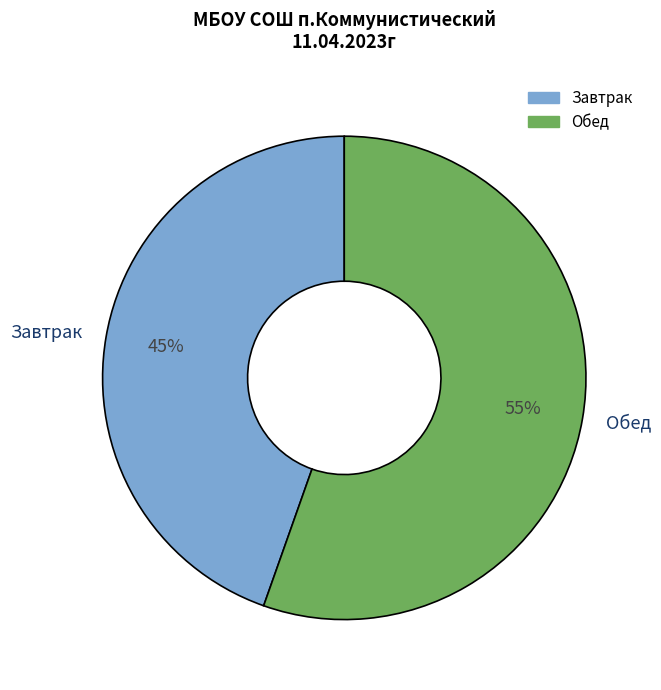

The Обед slice represents 43% of the pie. True or false?

False